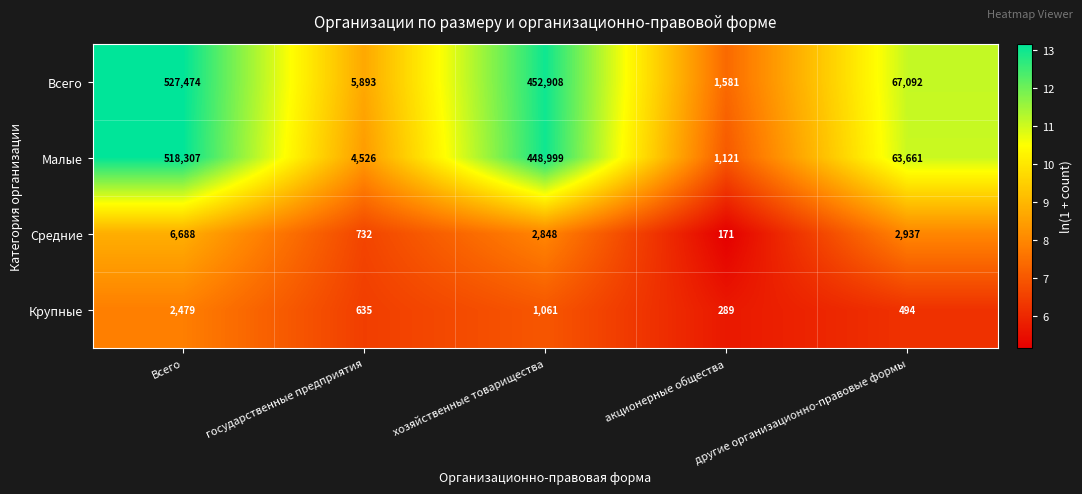

What is the approximate value of Малые at другие организационно-правовые формы, to the nearest 50?

63650